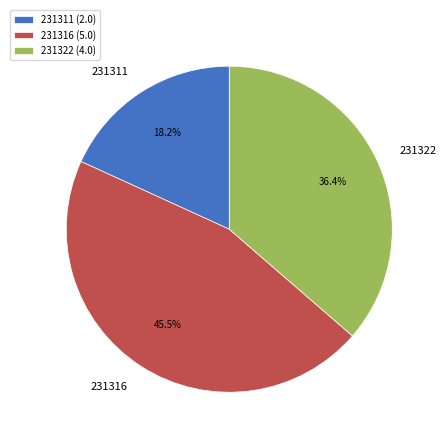

Is 231322 the majority of the pie?

No